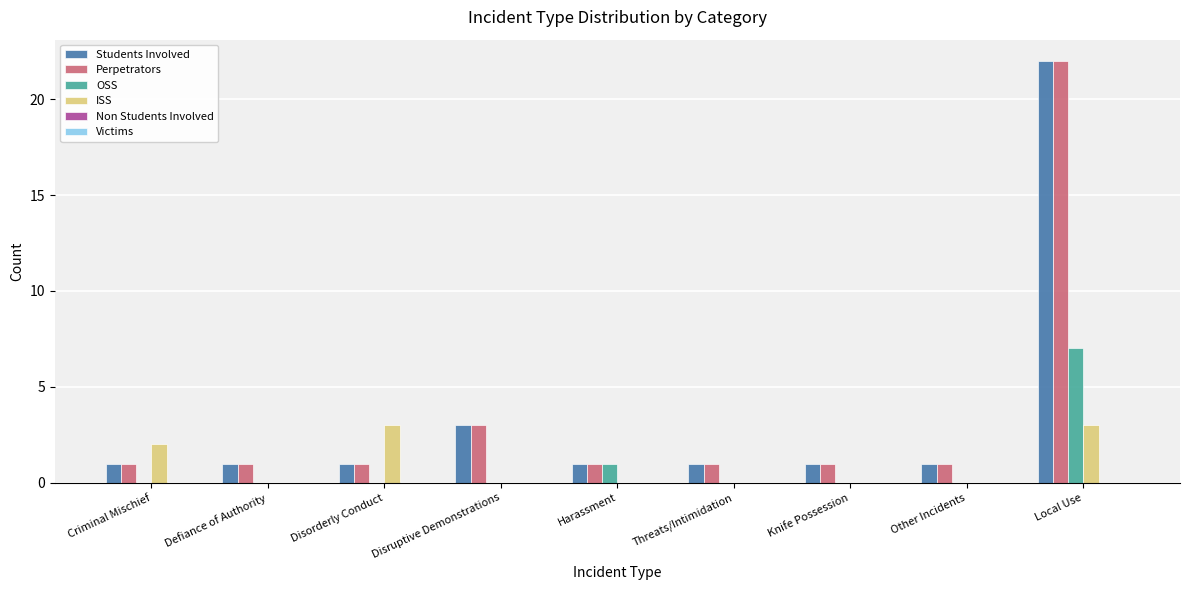

At which category is the sum across all series the highest?

Local Use